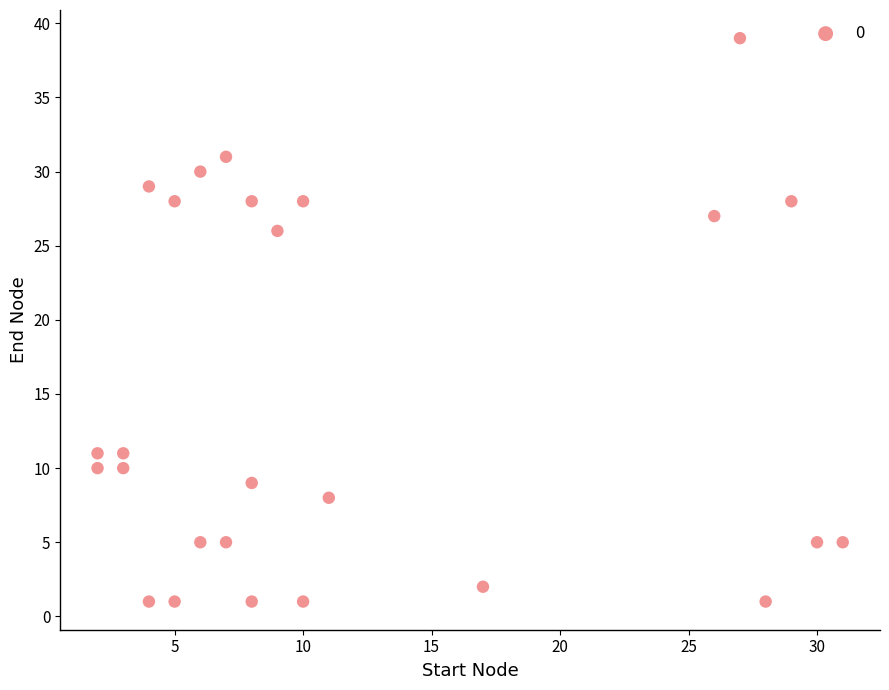

What is the range of Y values (max minus min)?

38